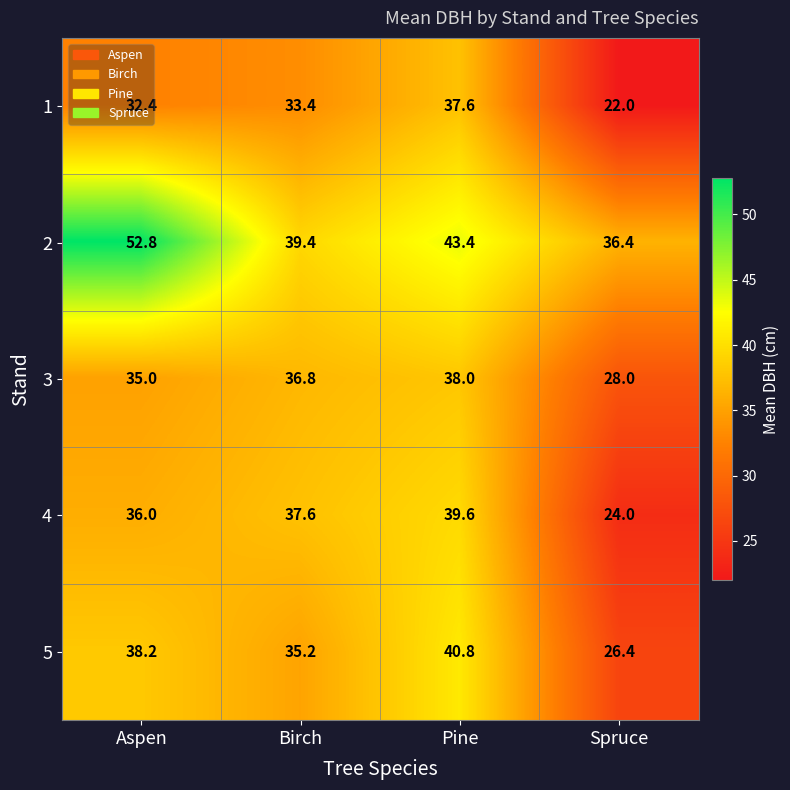

Rank the series at Pine from lowest to highest value.

1, 3, 4, 5, 2